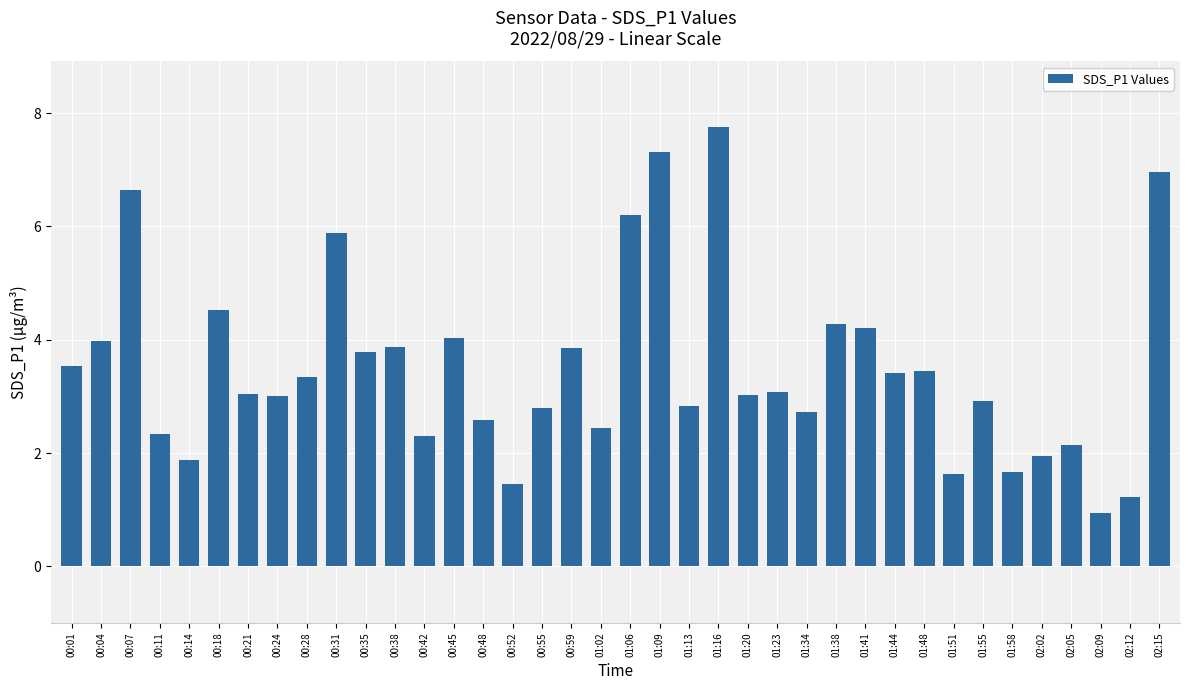

What is the label of the 10th bar from the right?

01:44